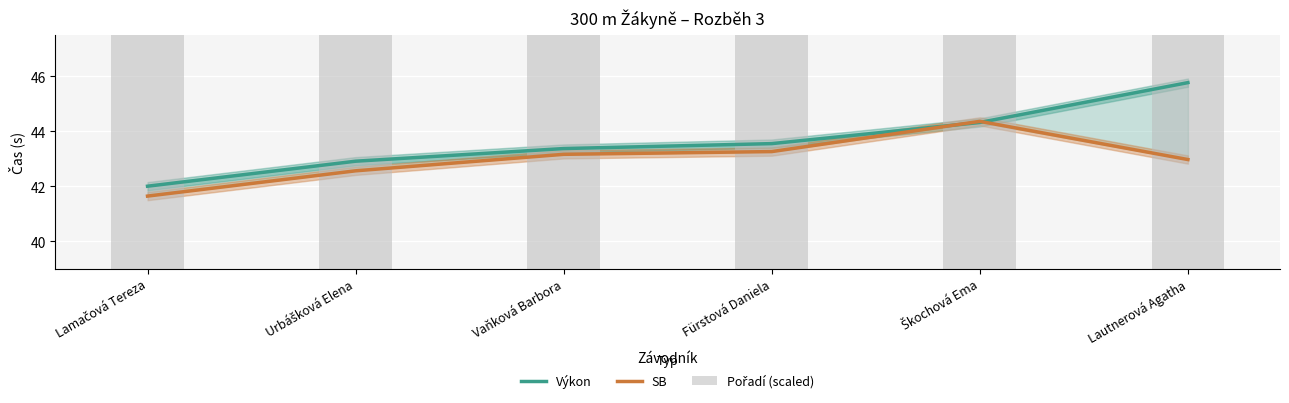

List the labels in order of Pořadí (scaled) value, largest first.

Lautnerová Agatha, Škochová Ema, Fürstová Daniela, Vaňková Barbora, Urbášková Elena, Lamačová Tereza